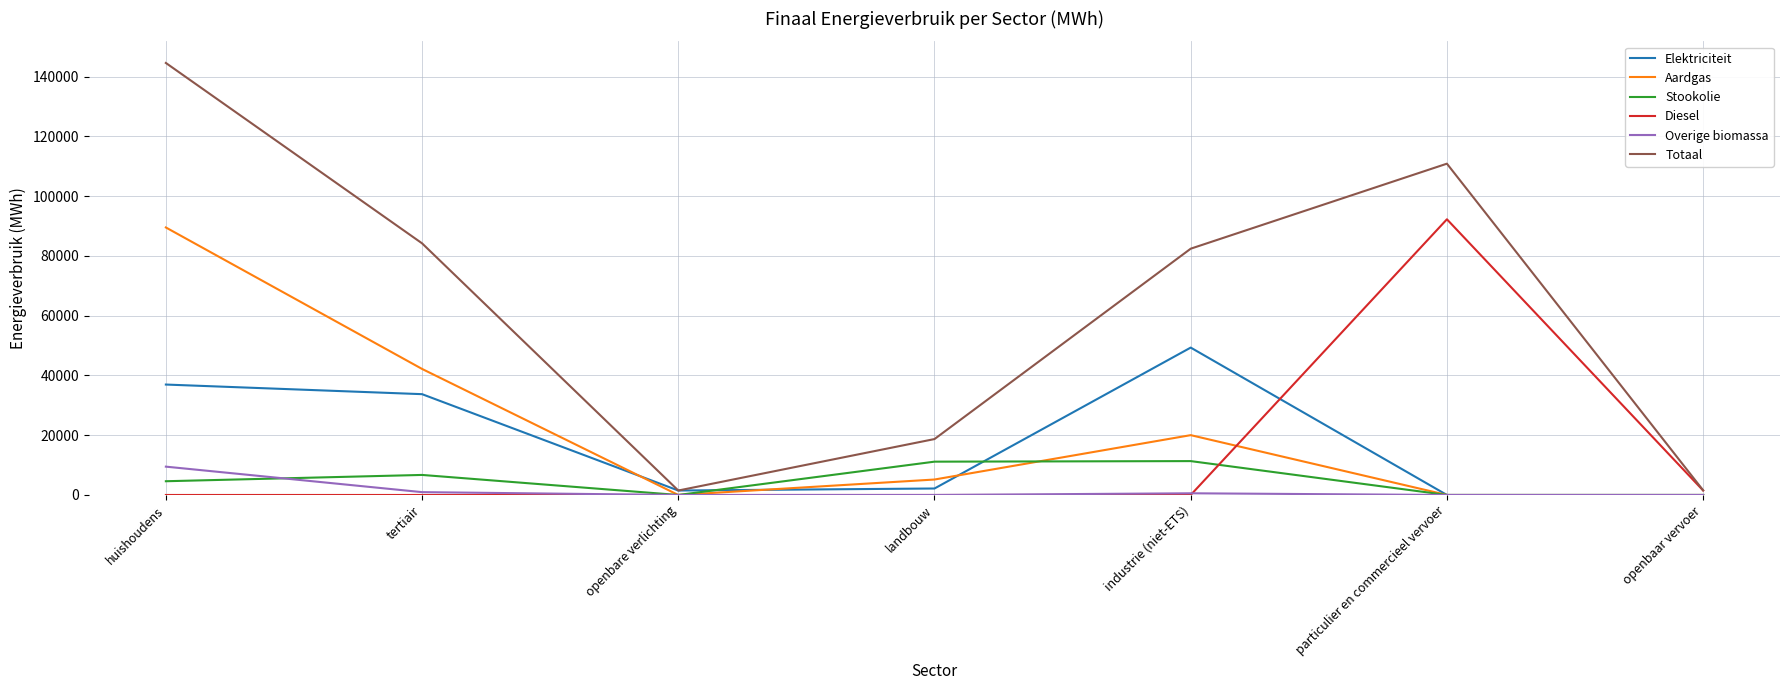

Which label corresponds to the largest value in the chart?

huishoudens